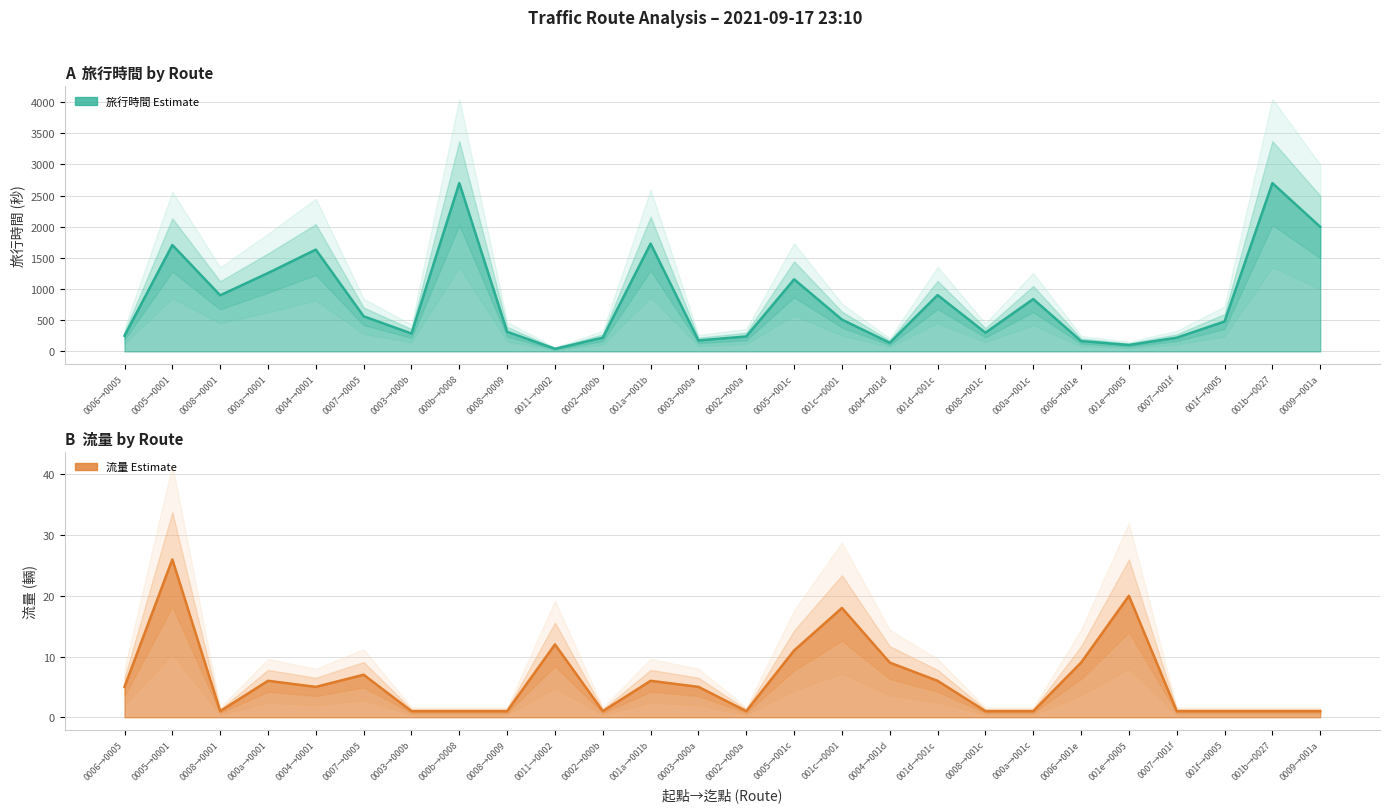

What is the average value of the 流量 series?

6